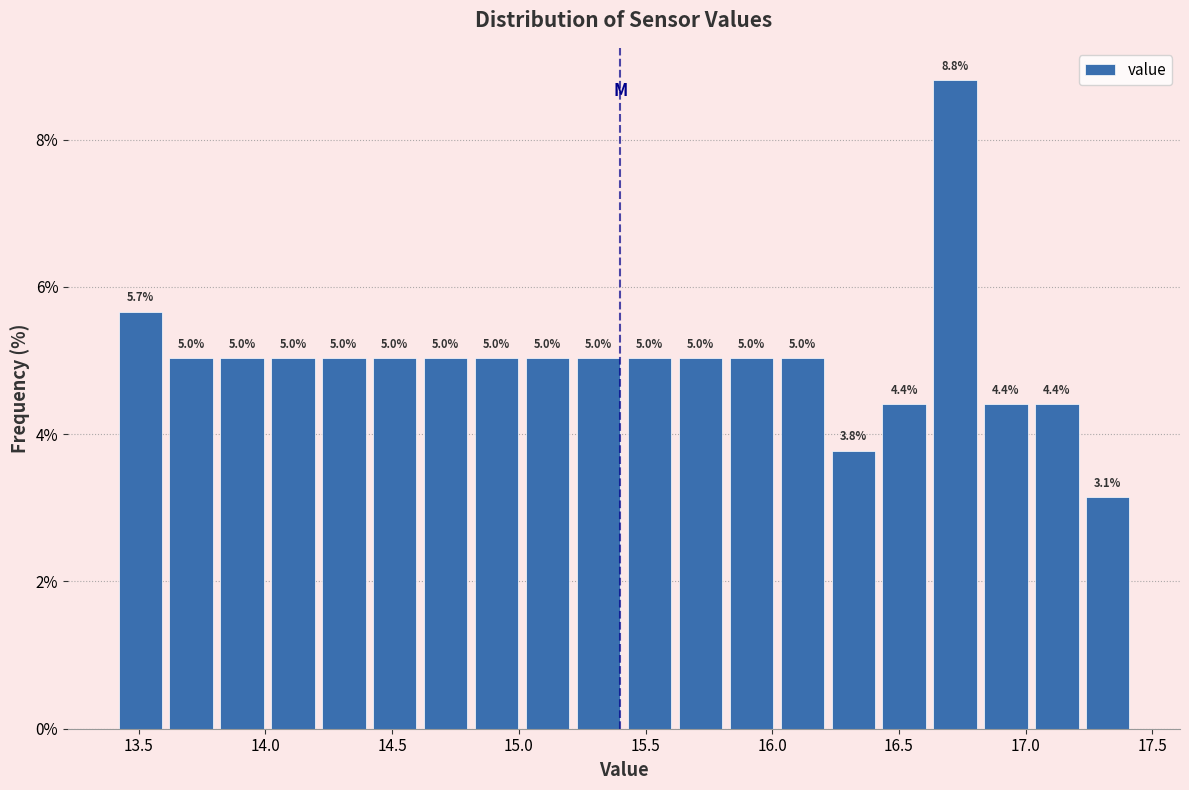

Over which range of the x-axis is the bar tallest?

16.65 to 16.85